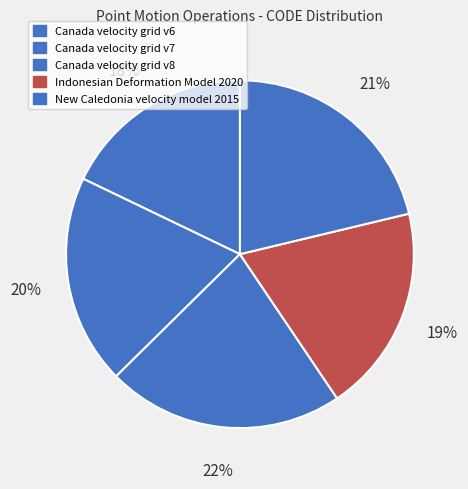

Does any single category account for the majority?

No